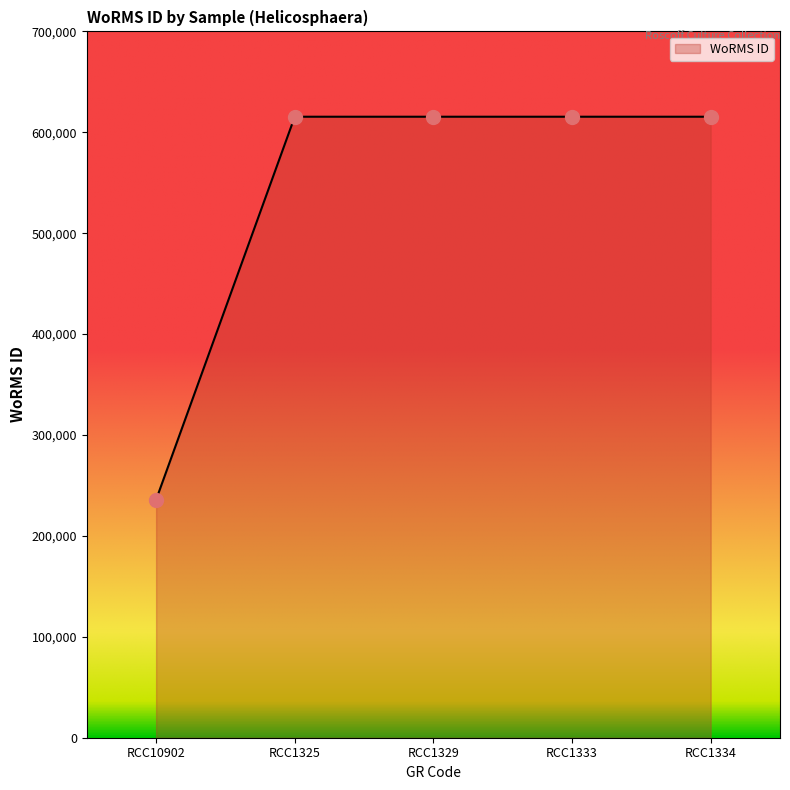

Approximately how many times larger is the value at RCC1329 compared to RCC1334?

1.0